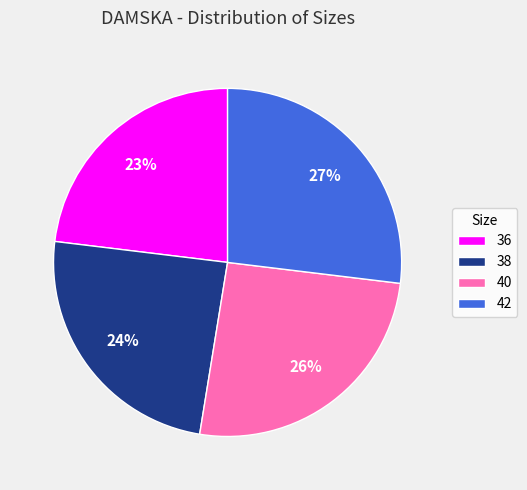

To the nearest percent, what percentage of the pie is 38?

24%